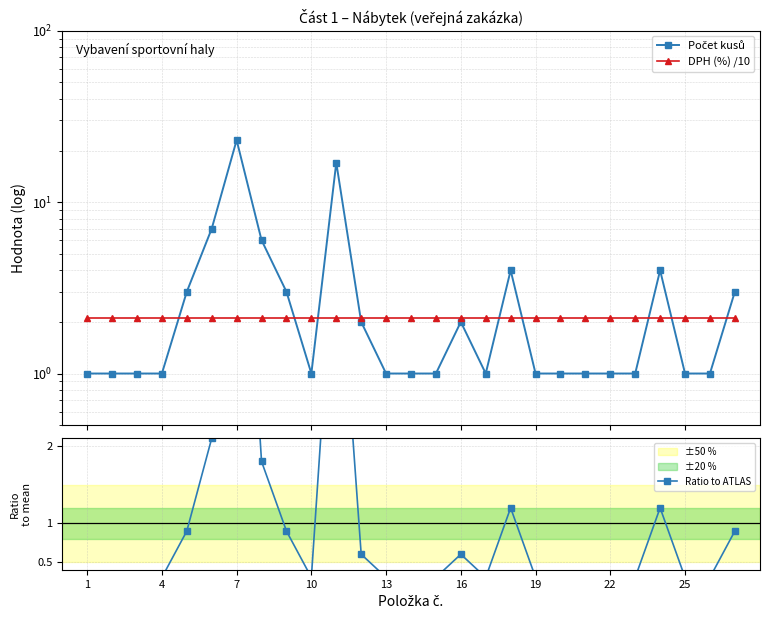

Rank the series by their average value, from highest to lowest.

Počet kusů, DPH (%) /10, Ratio to ATLAS